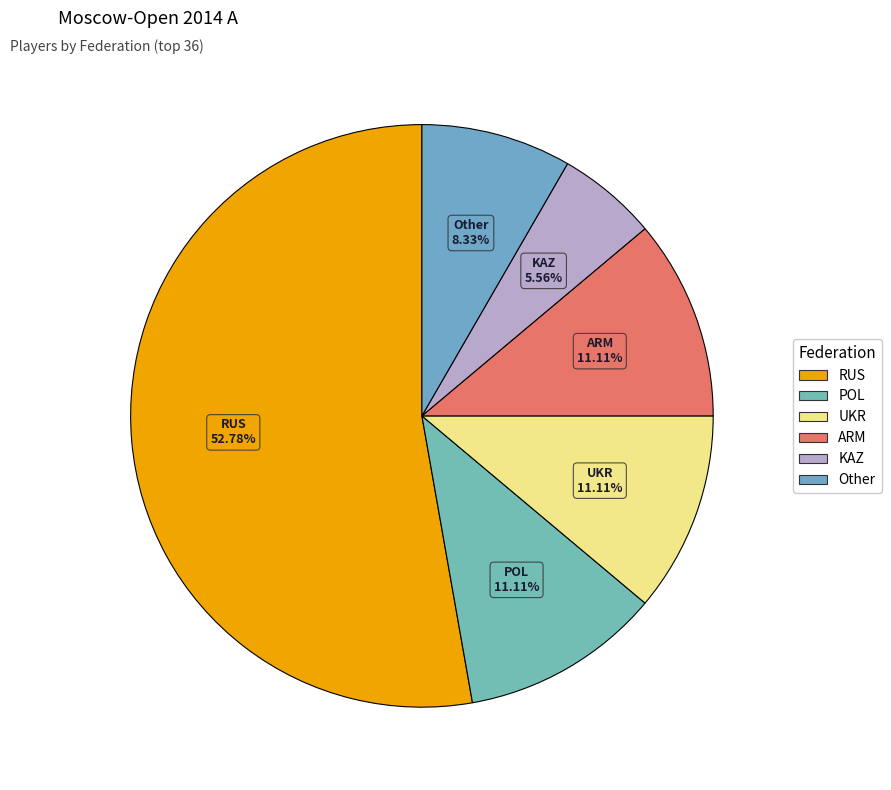

What is the largest slice in the pie chart?

RUS